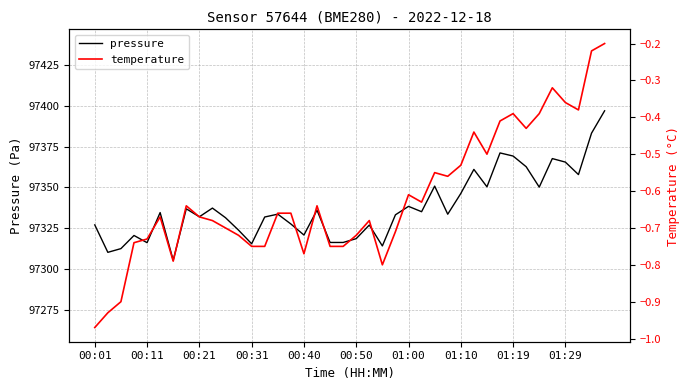

What is the highest value of the pressure series?

97397.0